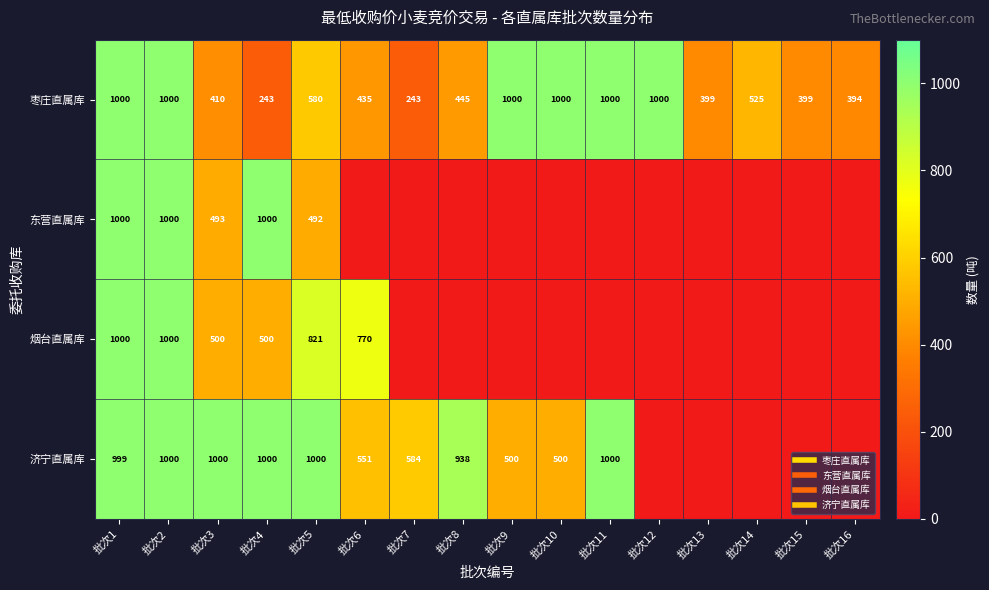

Count the number of categories in the chart.

16